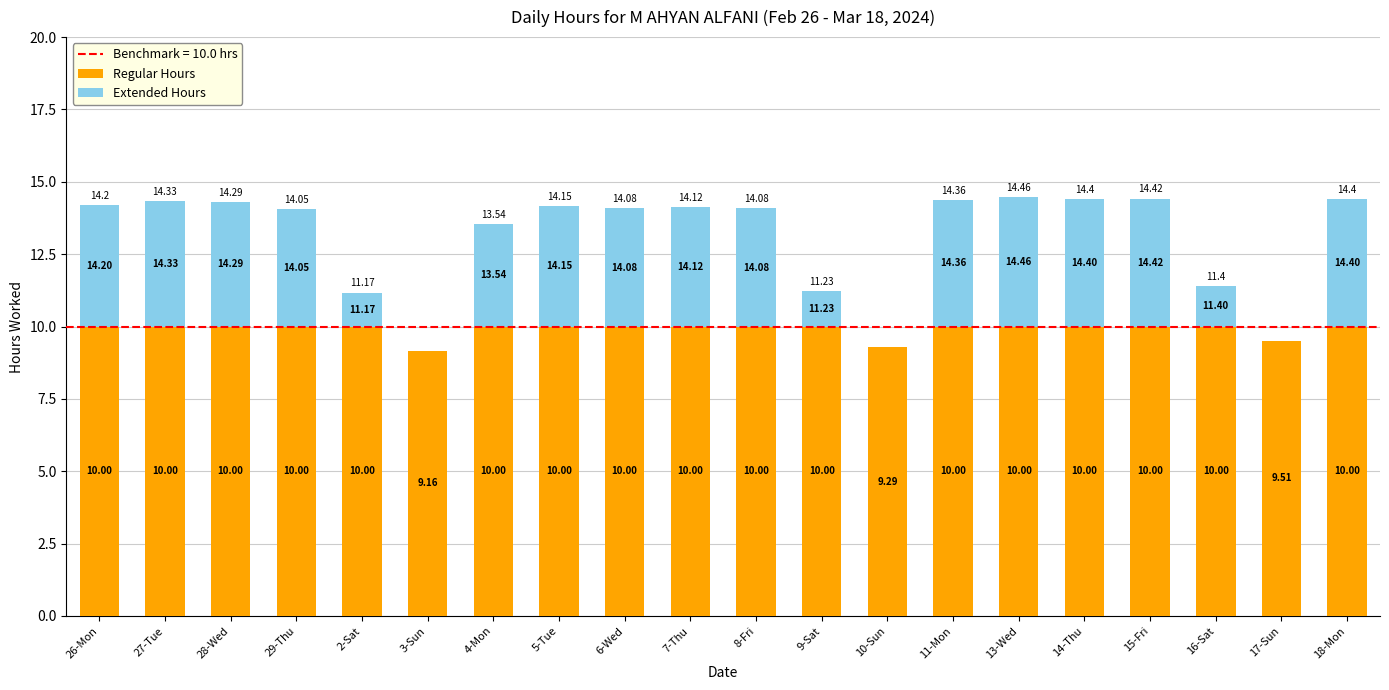

Are the bars horizontal?

No